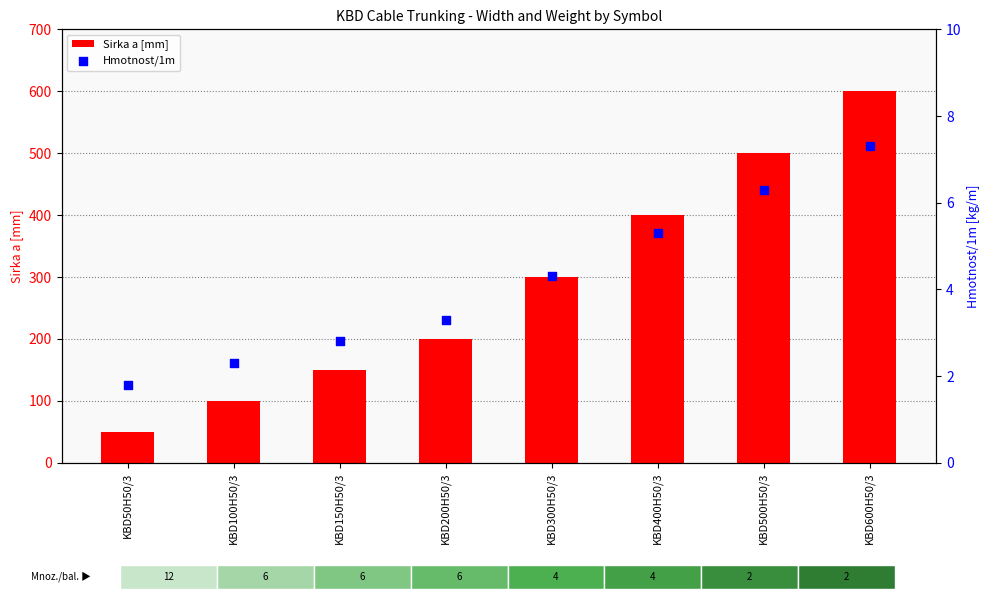

What are all the series names shown in the legend?

Sirka a [mm], Hmotnost/1m